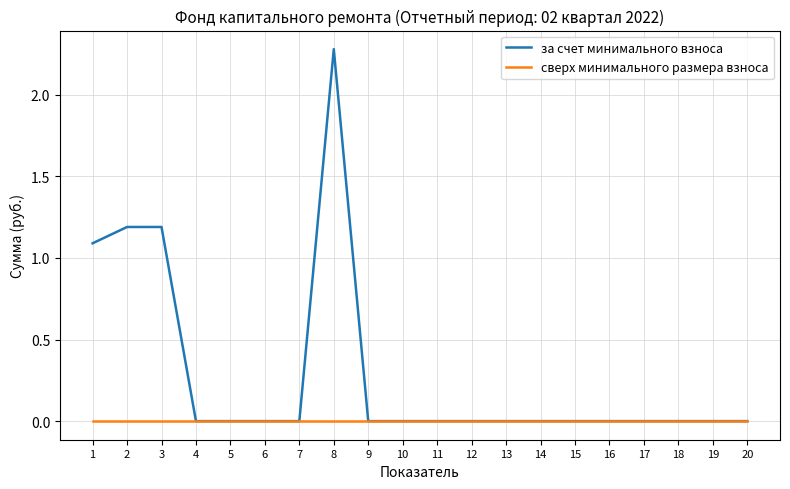

Is this an area chart (filled region under the line)?

No